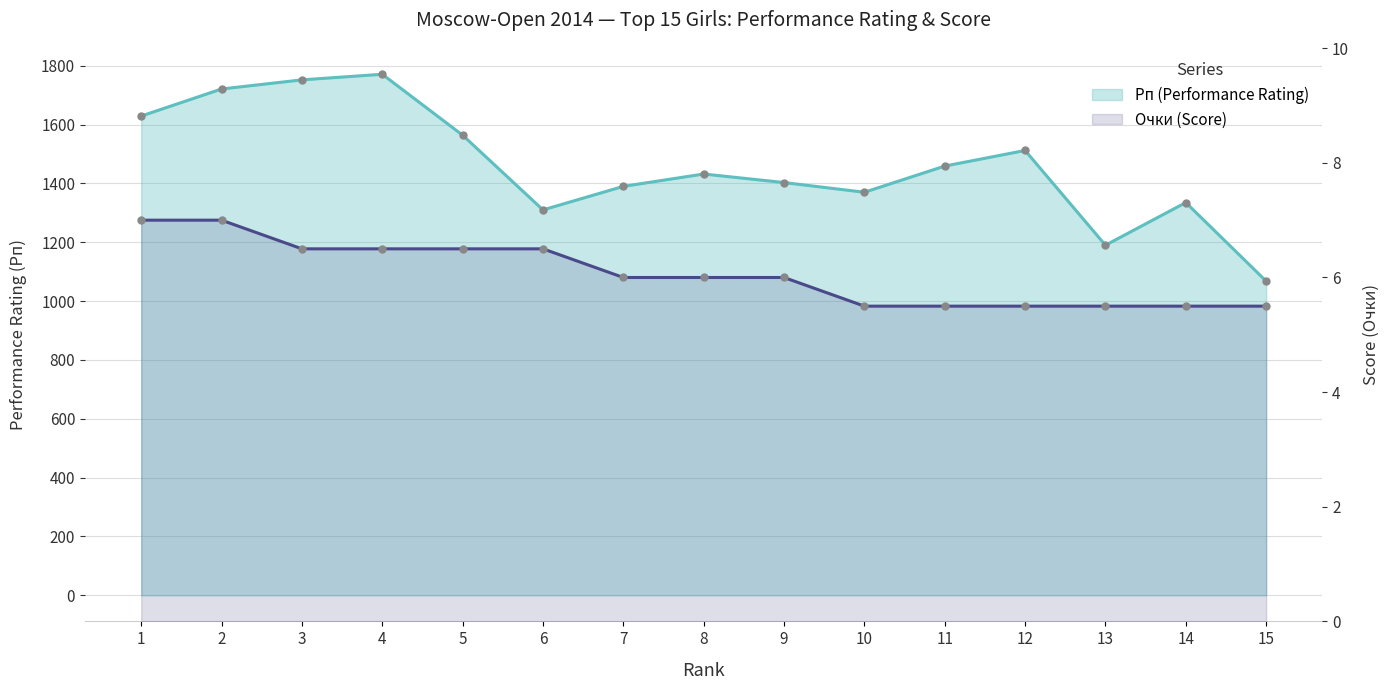

What is the difference between the maximum and minimum values in the Рп (Performance Rating) series?

703.0